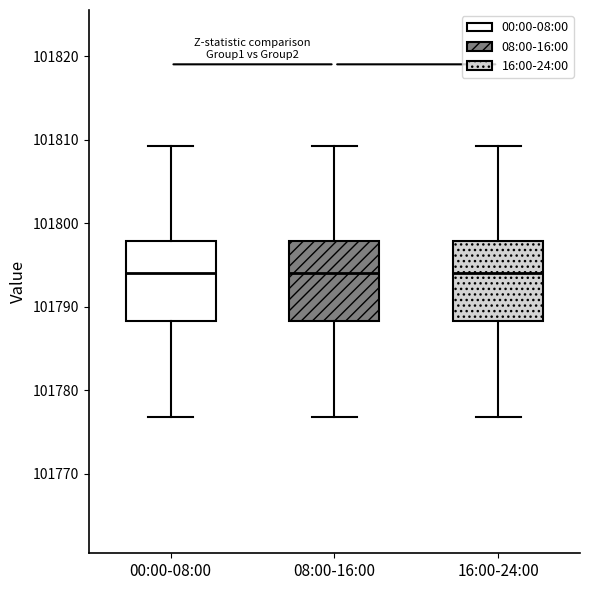

Reading left to right, read every box against the y-axis: the position of its median line, the range the box covers, and the ends of its whiskers. The values are not printed on the chart, so give them approximately, as read against the axis.

00:00-08:00: median 101794, box 101788 to 101798, whiskers 101777 to 101809
08:00-16:00: median 101794, box 101788 to 101798, whiskers 101777 to 101809
16:00-24:00: median 101794, box 101788 to 101798, whiskers 101777 to 101809